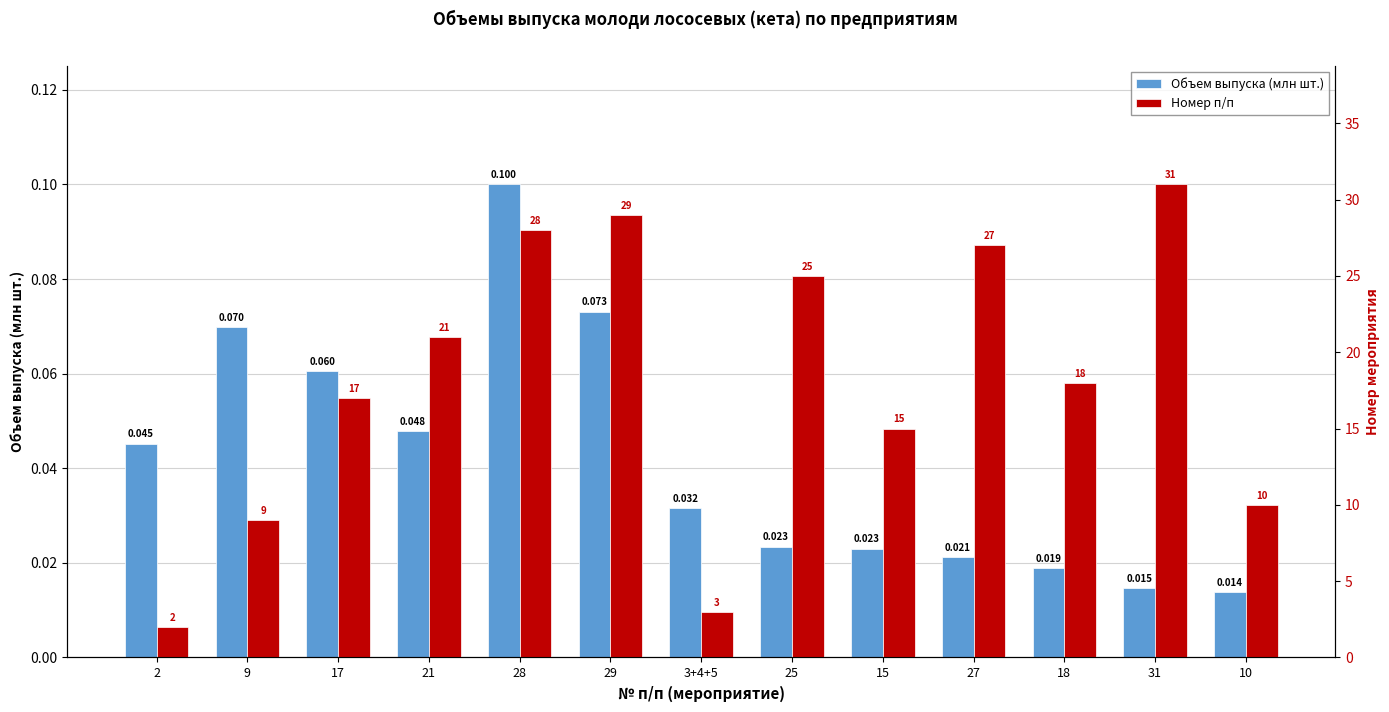

What is the difference between the highest and lowest values at 9?

8.9